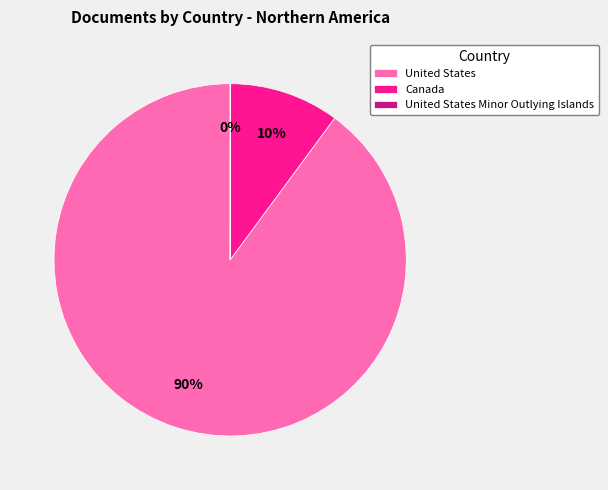

True or false: Canada accounts for 2% of the total.

False